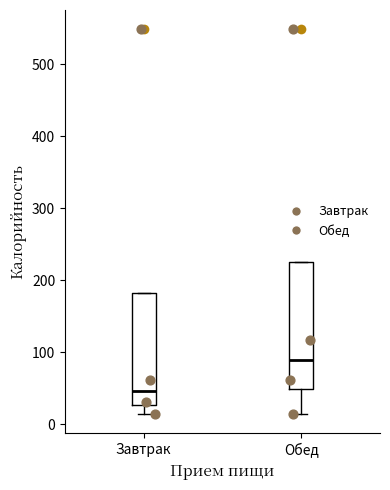

Reading left to right, transcribe this box plot: for each box, give where its median line is, the range the box spans, and where its two whiskers end, as read against the y-axis. The values are not printed on the chart, so give them approximately, as read against the axis.

Завтрак: median 50, box 30 to 180, whiskers 10 to 180
Обед: median 90, box 50 to 230, whiskers 10 to 230